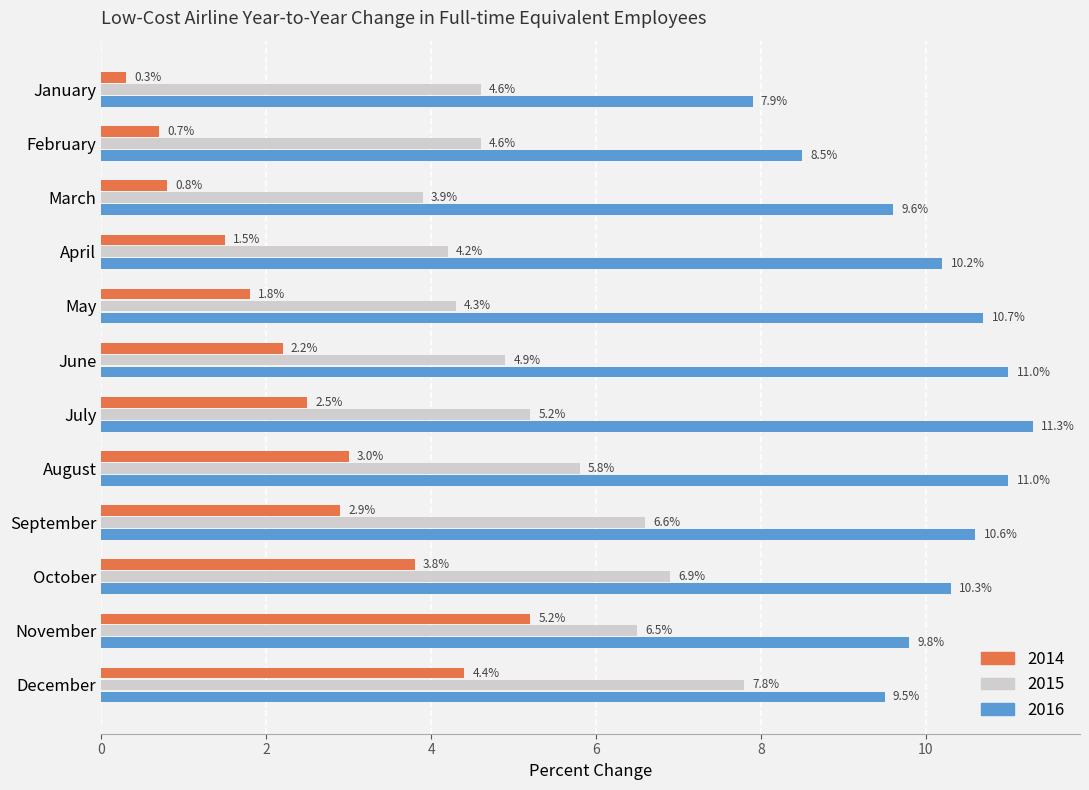

List the series in order of their peak value, lowest first.

2014, 2015, 2016